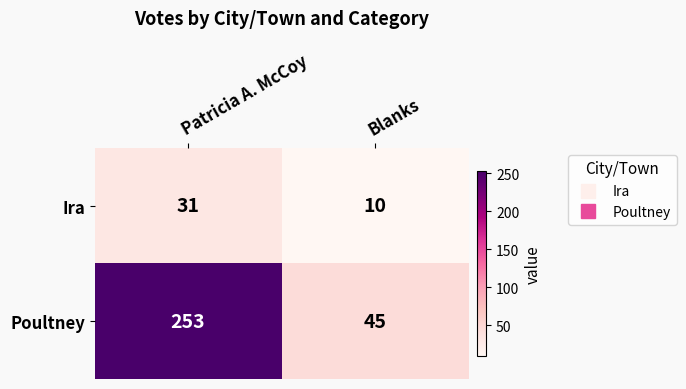

What is the greatest value displayed?

253